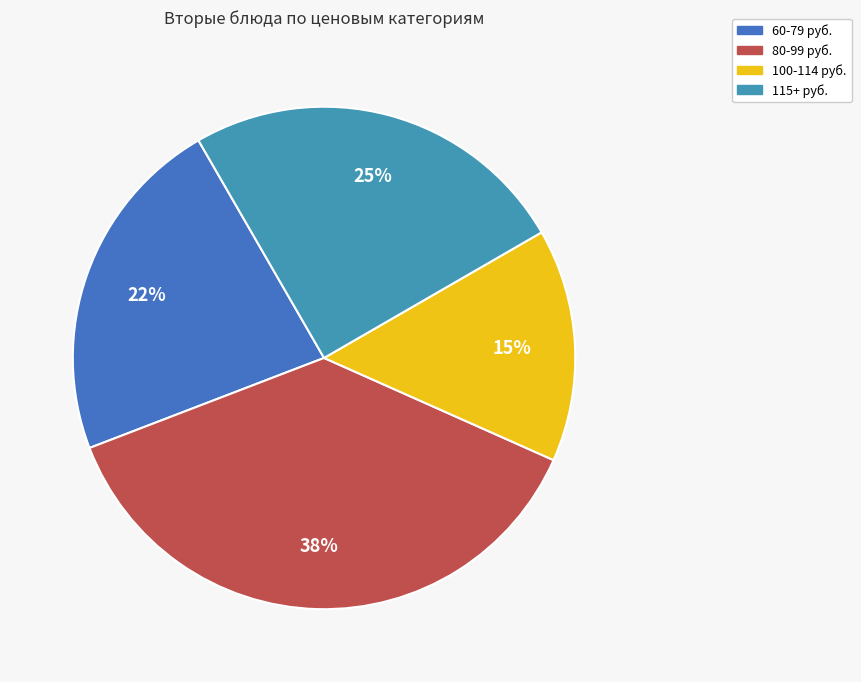

Is there any slice that represents more than half of the pie?

No